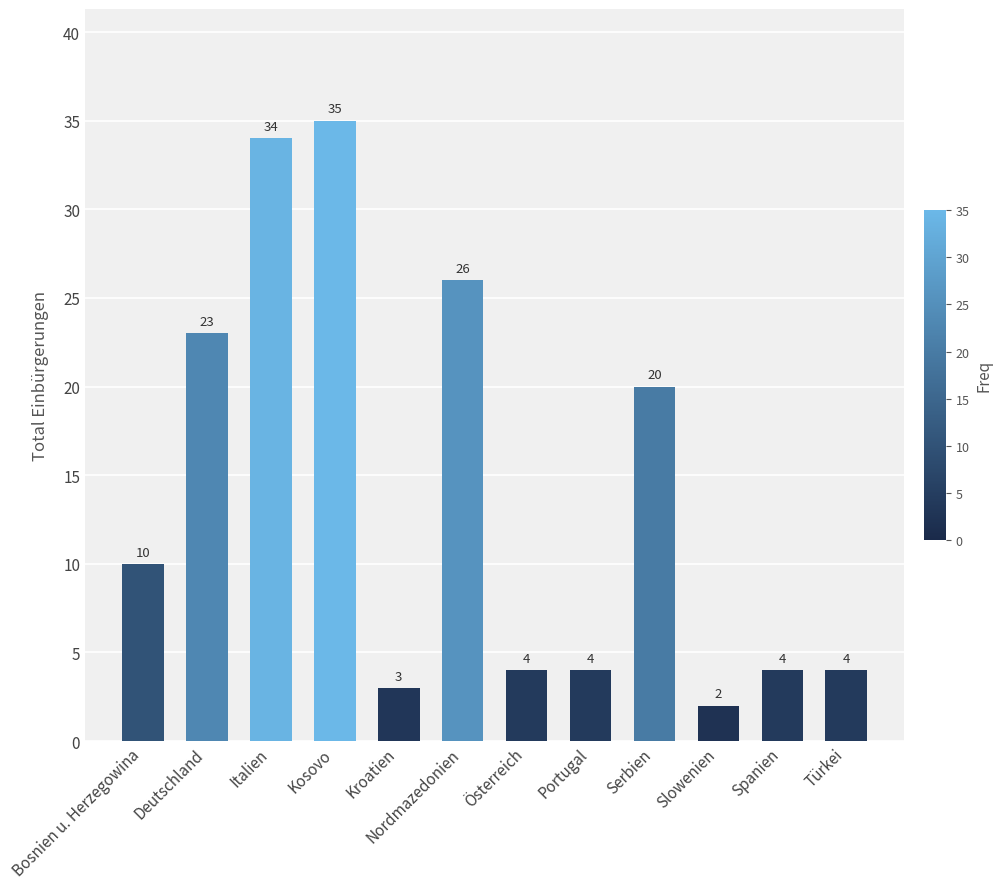

Is it true that the value at Italien is 34?

True